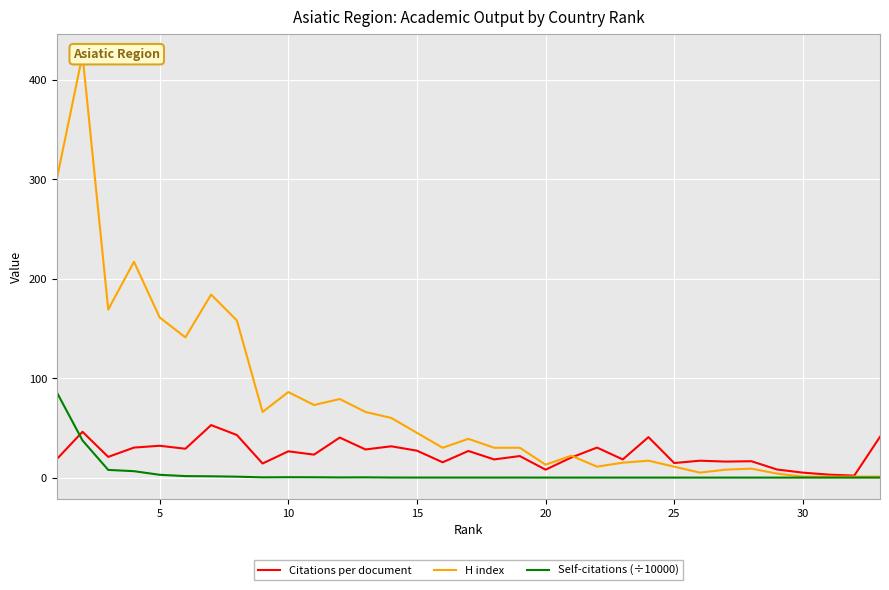

What are all the series names shown in the legend?

Citations per document, H index, Self-citations (÷10000)